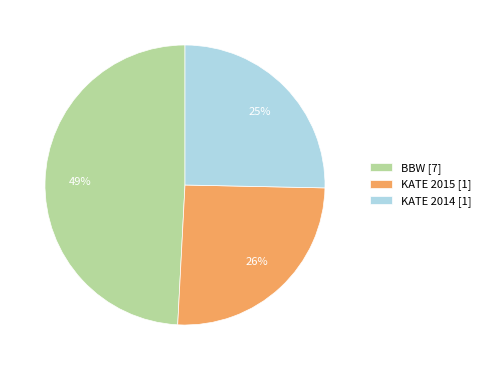

Which has a higher value, KATE 2015 [1] or BBW [7]?

BBW [7]